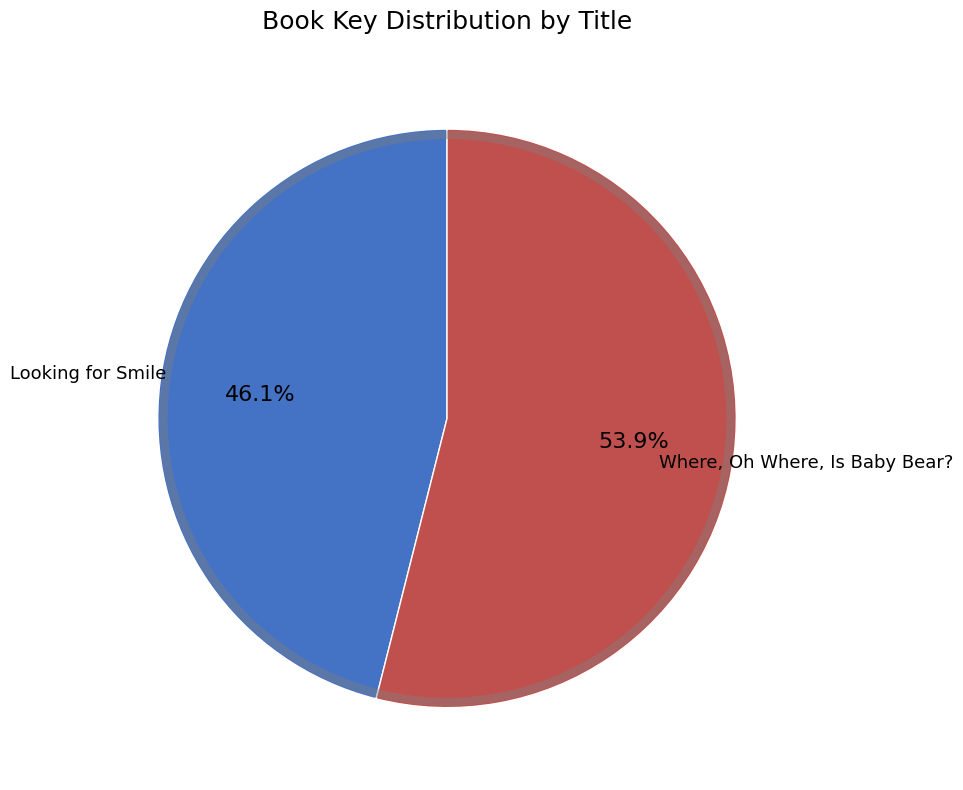

Is there any slice that represents more than half of the pie?

Yes